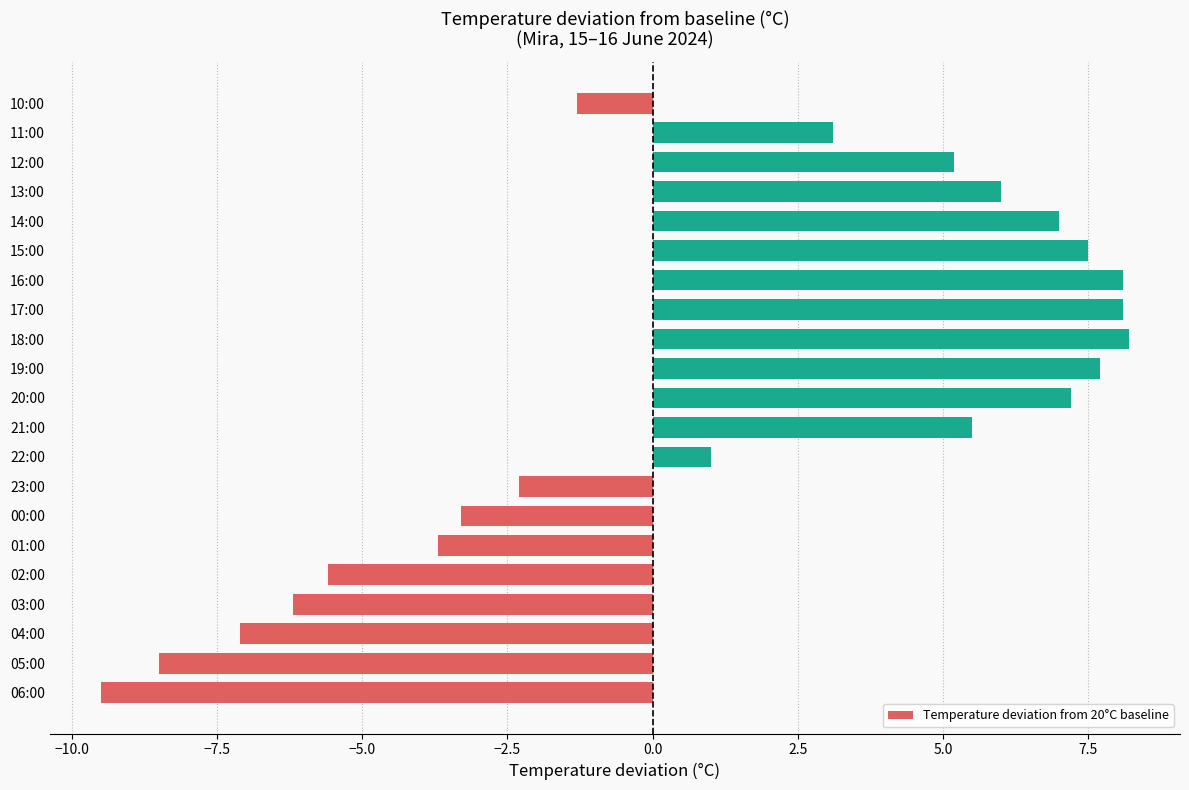

What is the average value?

1.3